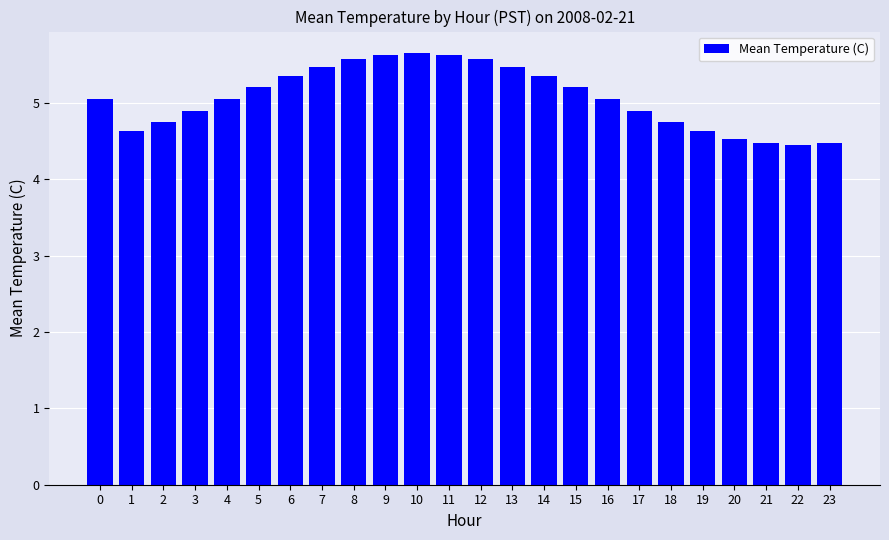

What is the maximum value shown in the chart?

5.7